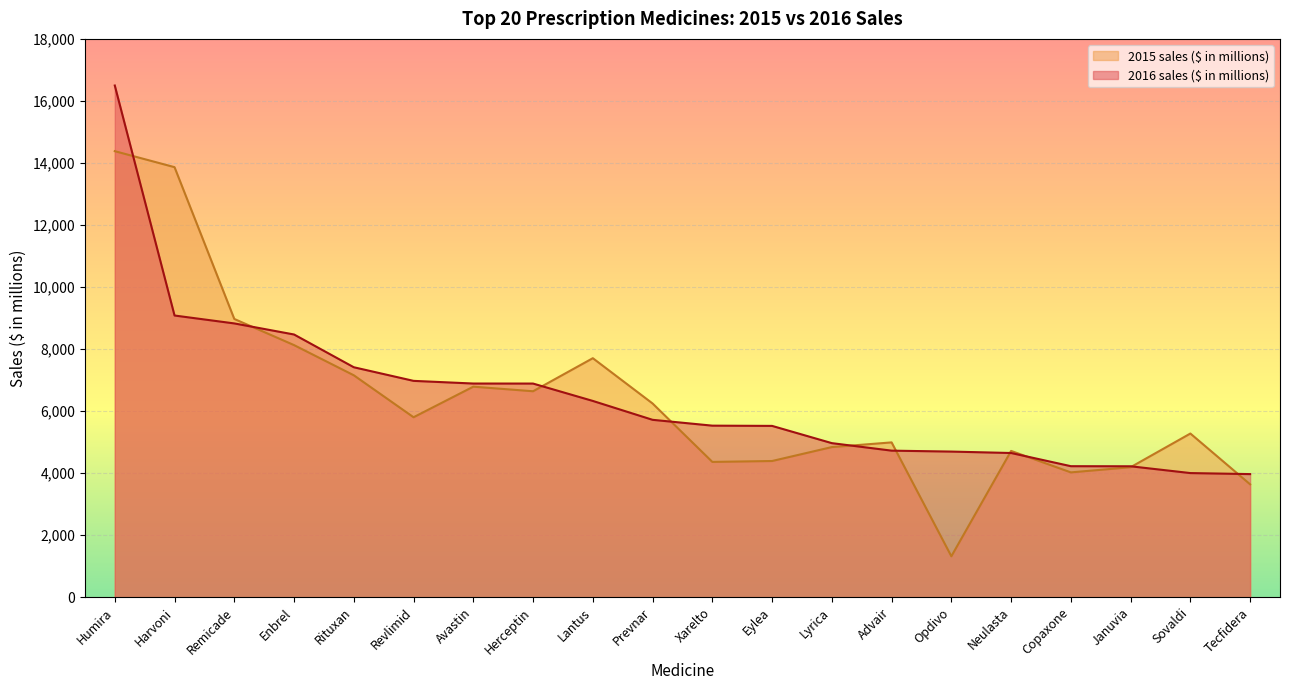

What is the label of the 1st point from the left?

Humira